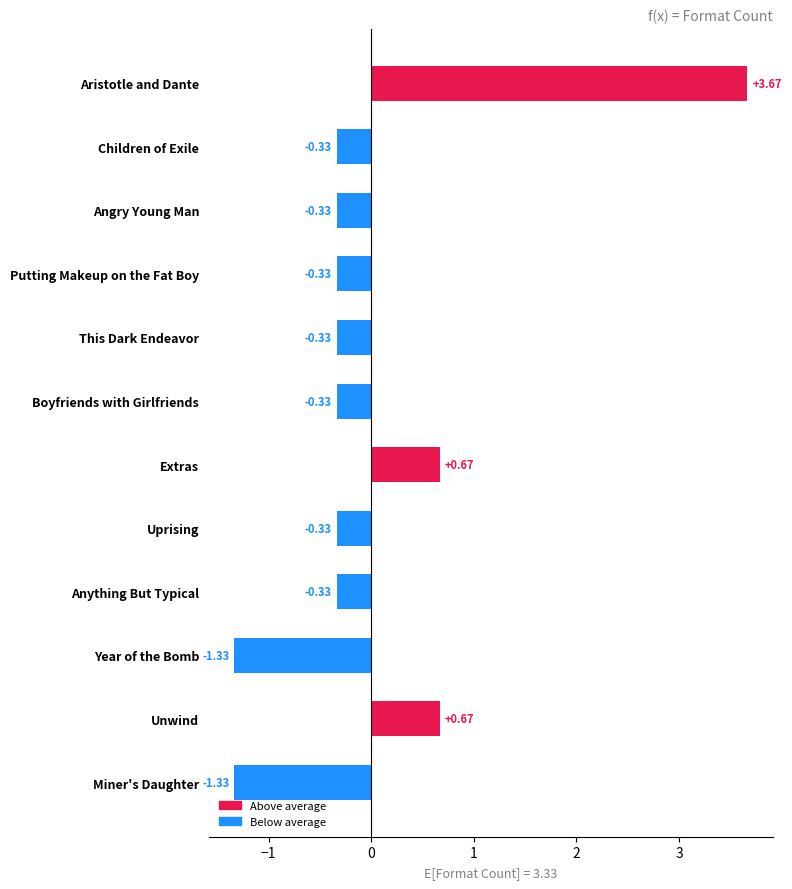

What is the difference between the second highest and minimum values?

2.0